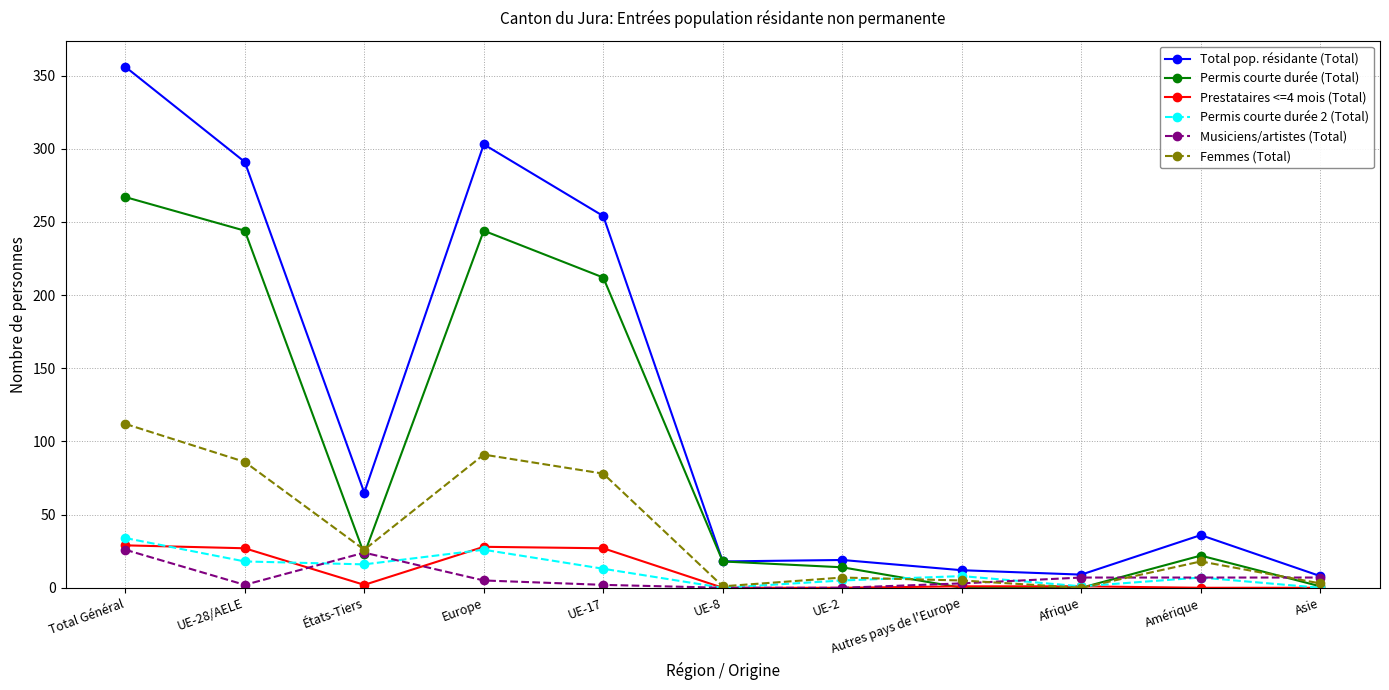

True or false: Total pop. résidante (Total) has a value of 366 at UE-17.

False